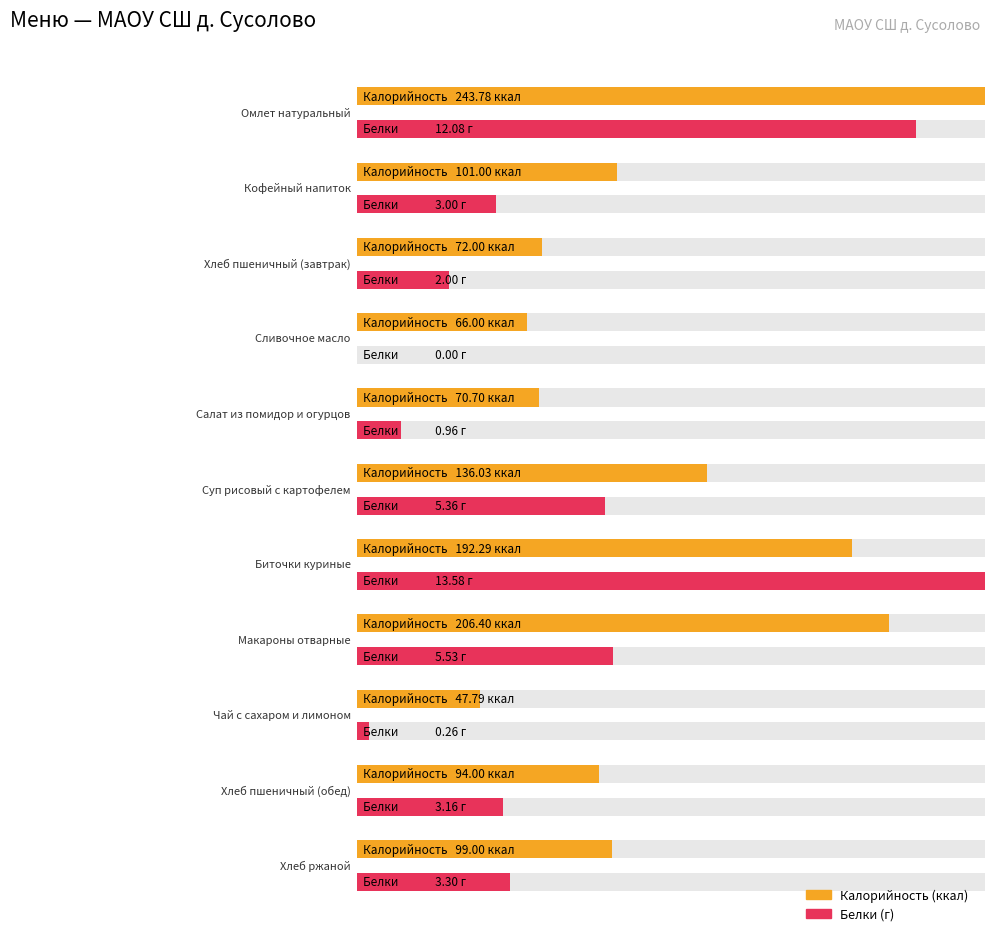

What is the difference between the Белки values at Омлет натуральный and Хлеб ржаной?

8.8